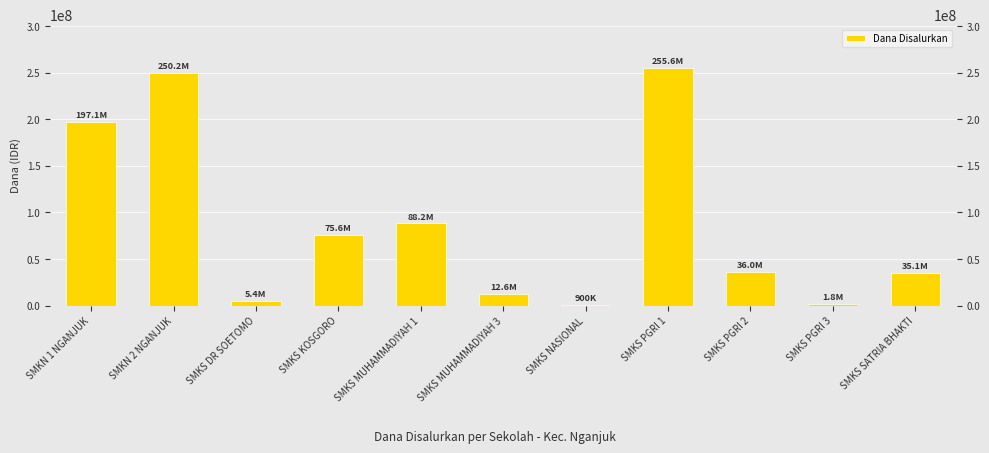

What is the ratio of the value at SMKS DR SOETOMO to the value at SMKS KOSGORO?

0.1